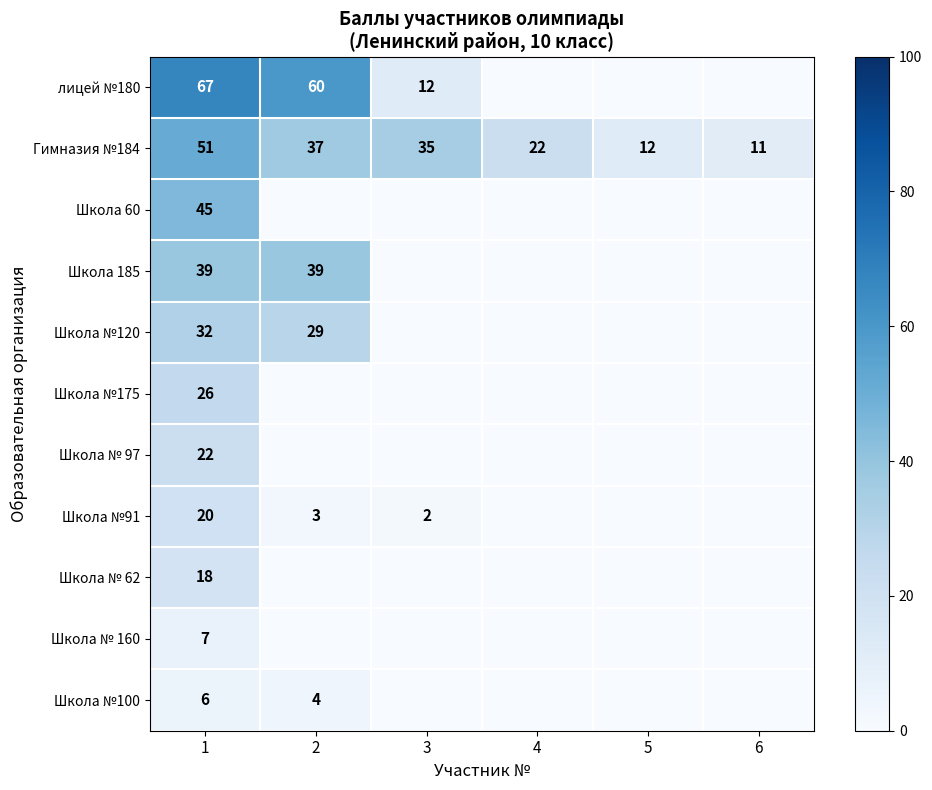

The value of Школа №175 at 6 is 0. True or false?

True